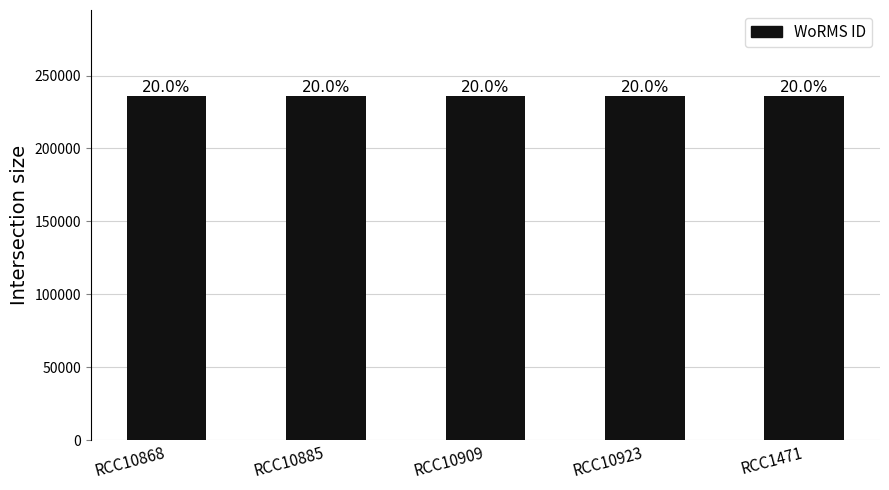

What is the value of the 1st bar from the left?

235985